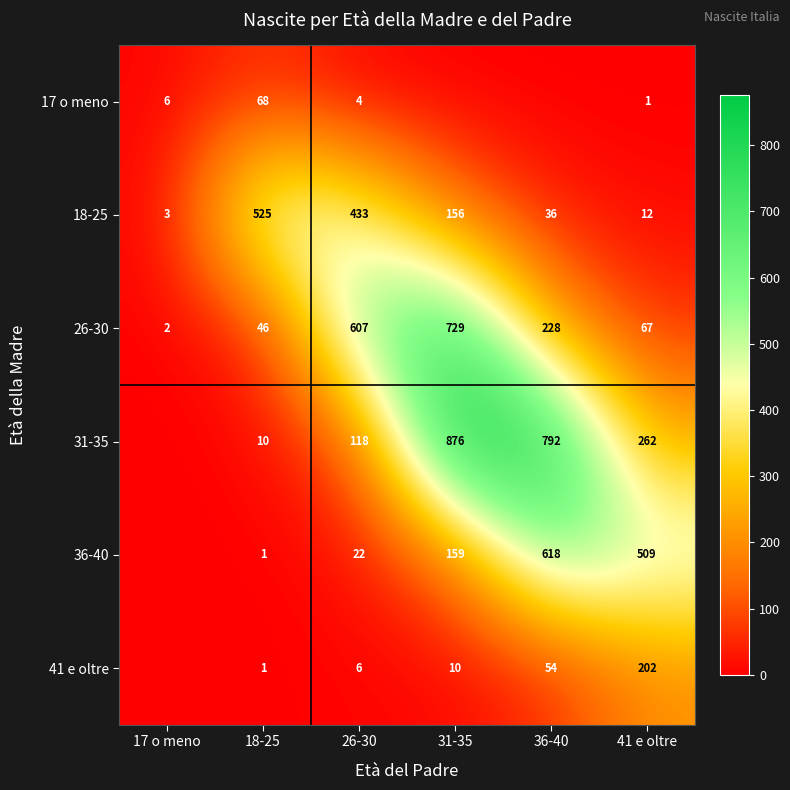

Which category has the highest value in the 18-25 series?

18-25